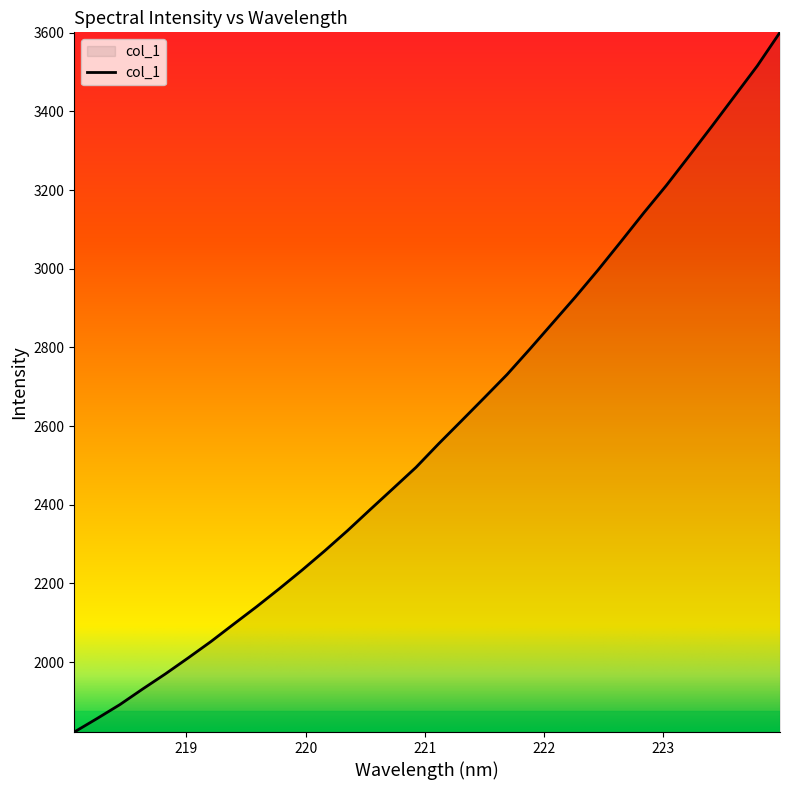

What is the maximum value shown in the chart?

3601.0